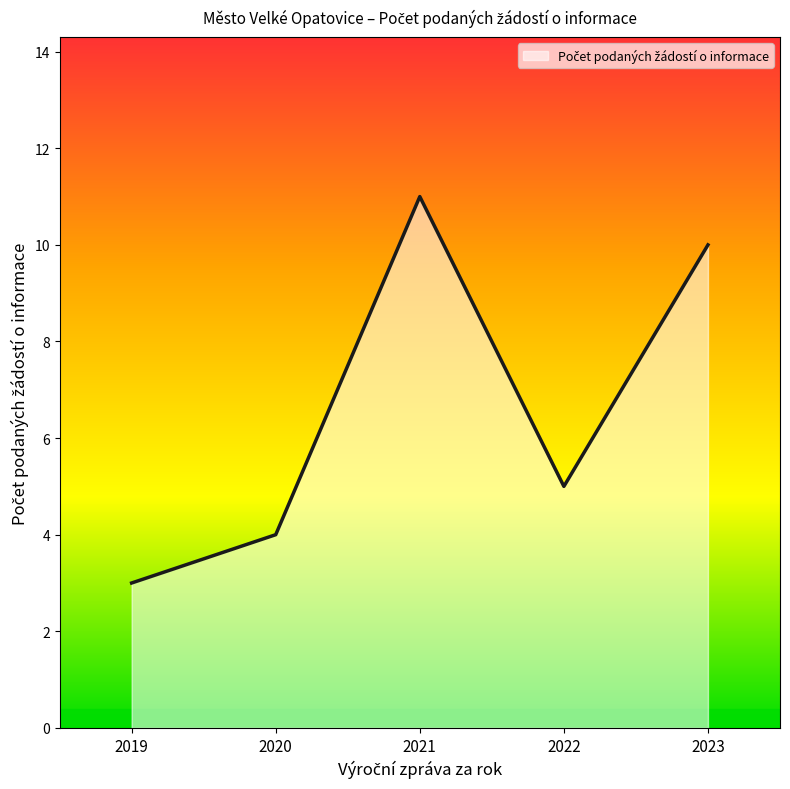

True or false: the data shows 11 at 2021.

True